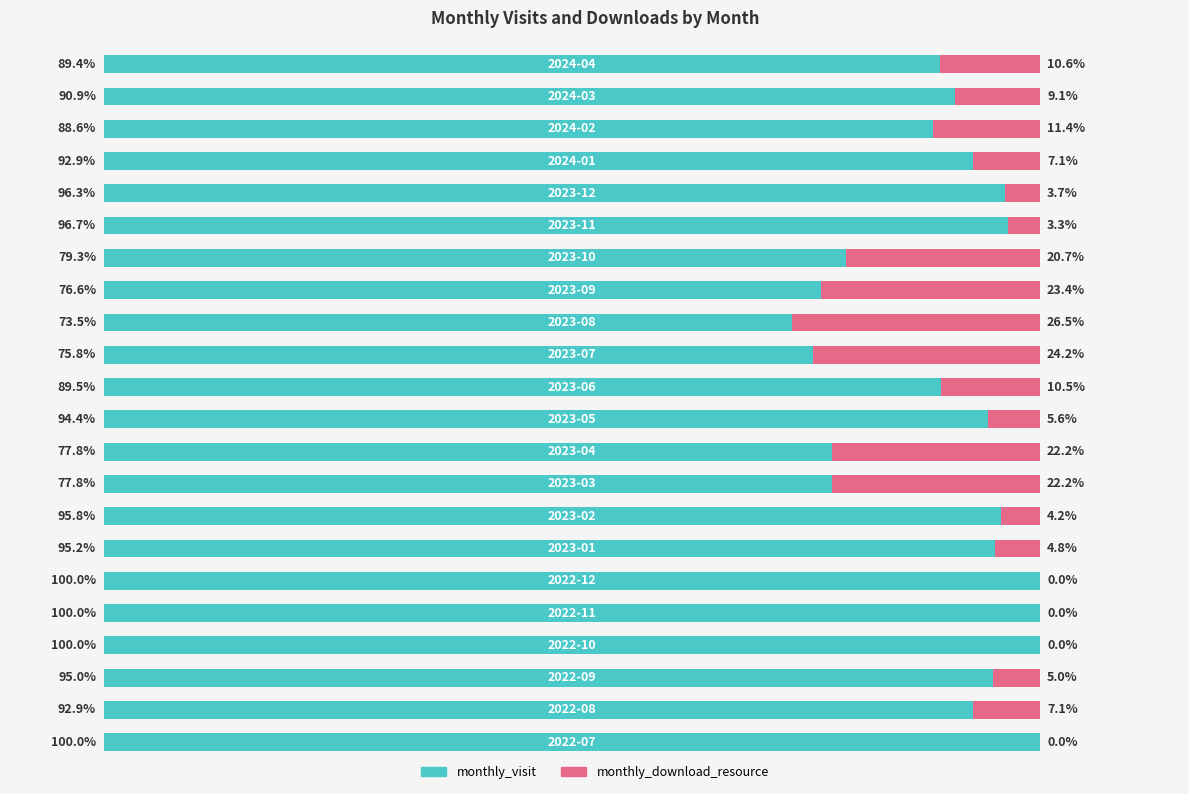

What are all the series names shown in the legend?

monthly_visit, monthly_download_resource